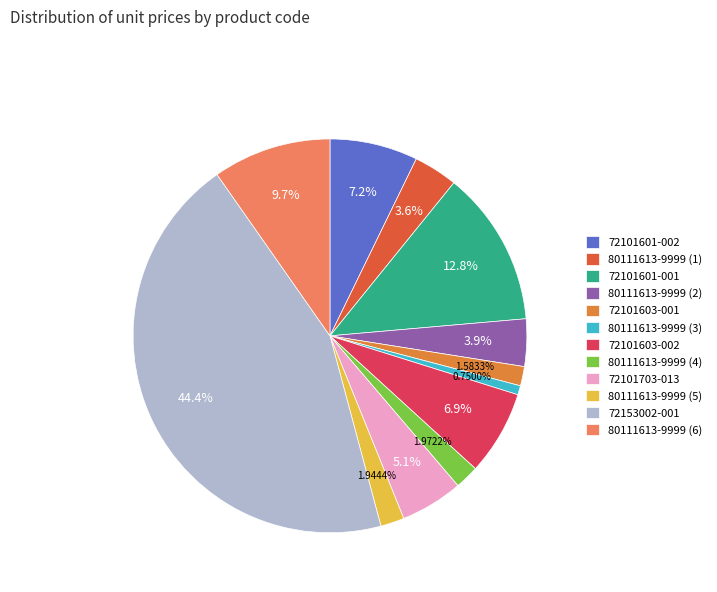

Is there a majority slice in this chart?

No